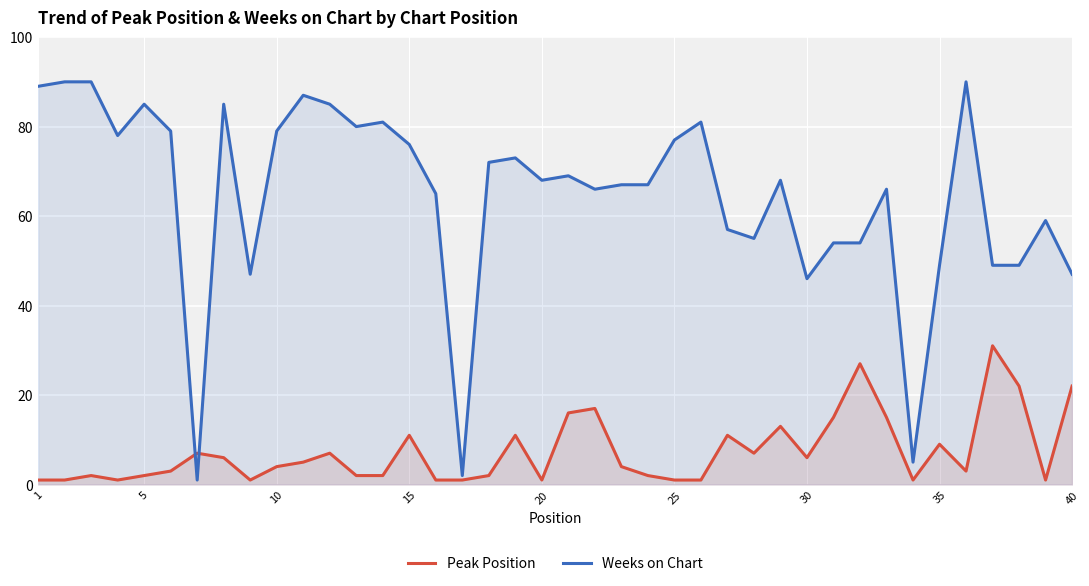

Which series has the largest total across all categories?

Weeks on Chart